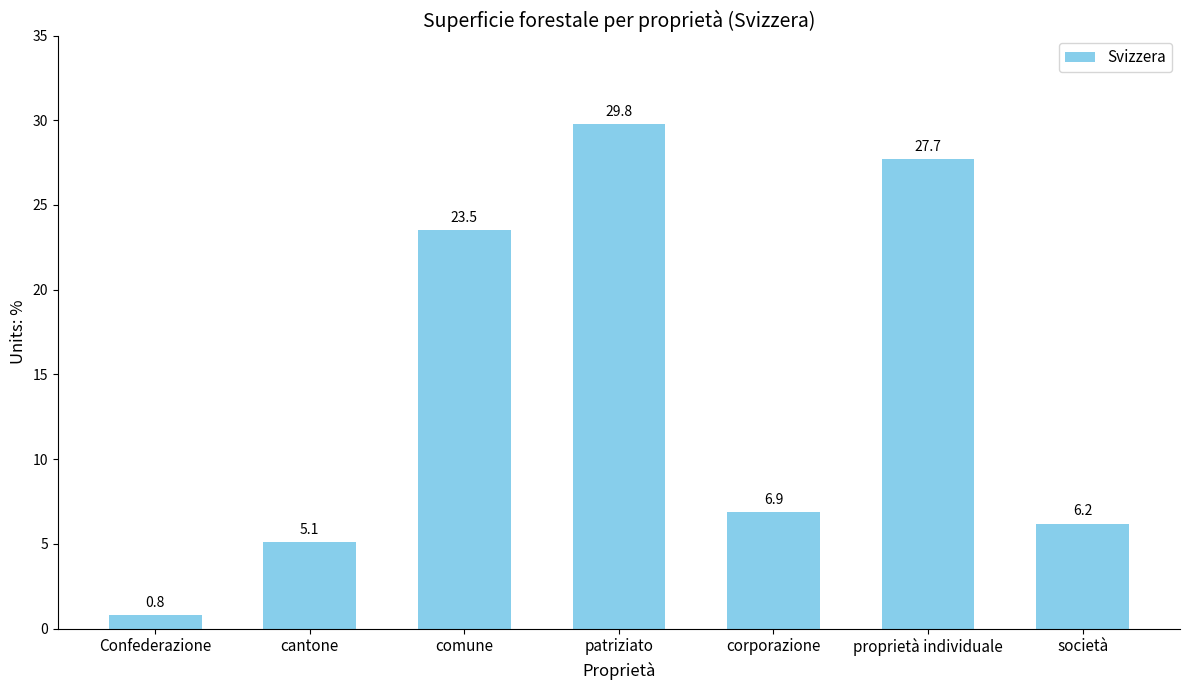

Is it true that the value at società is 10.8?

False